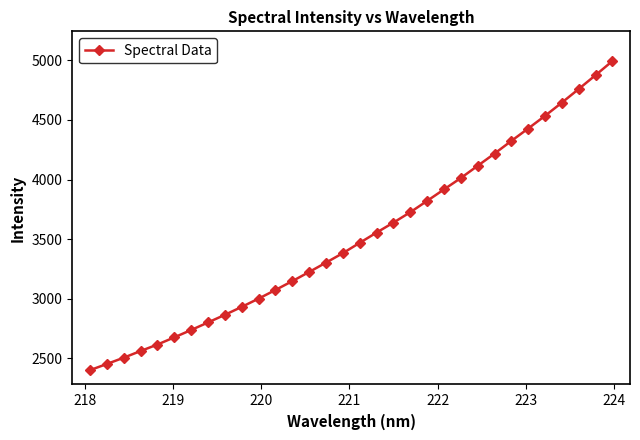

What is the difference between the maximum and minimum values?

2593.4